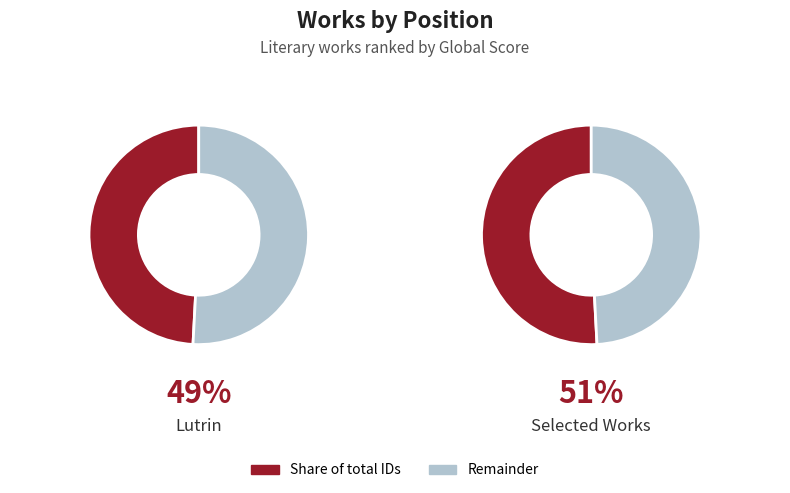

To the nearest percent, what is the combined percentage of Selected Works and Lutrin?

100%